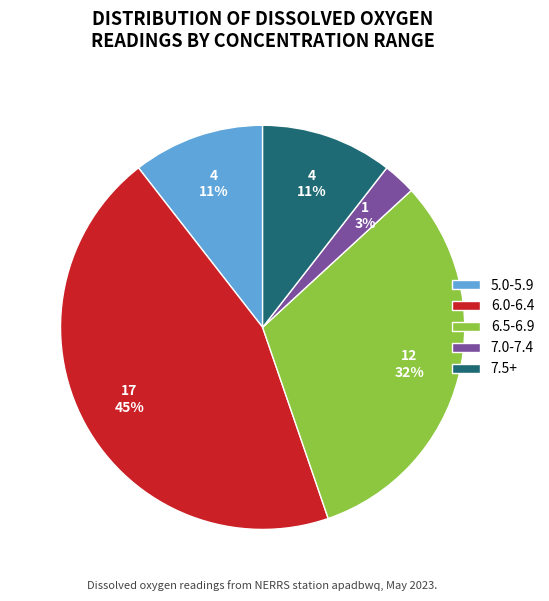

To the nearest percent, what percentage of the pie is 5.0-5.9?

11%